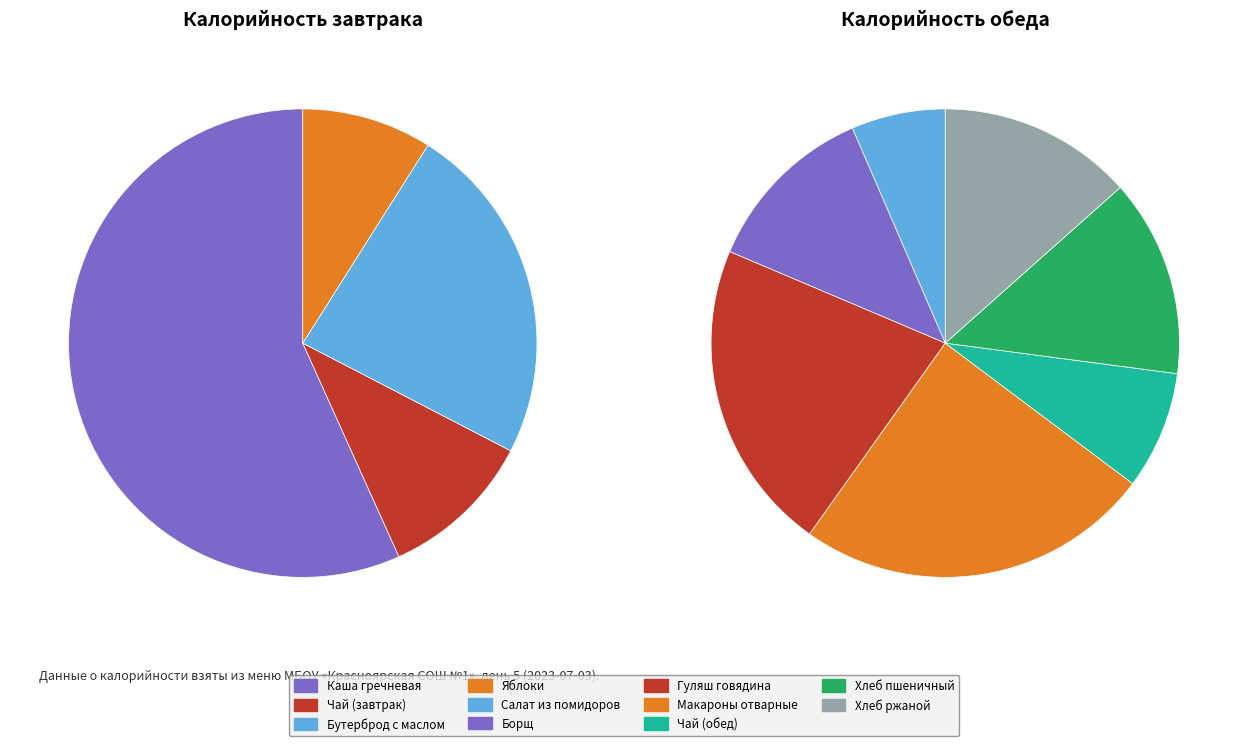

True or false: Чай с сахаром (завтрак) accounts for 16% of the total.

False